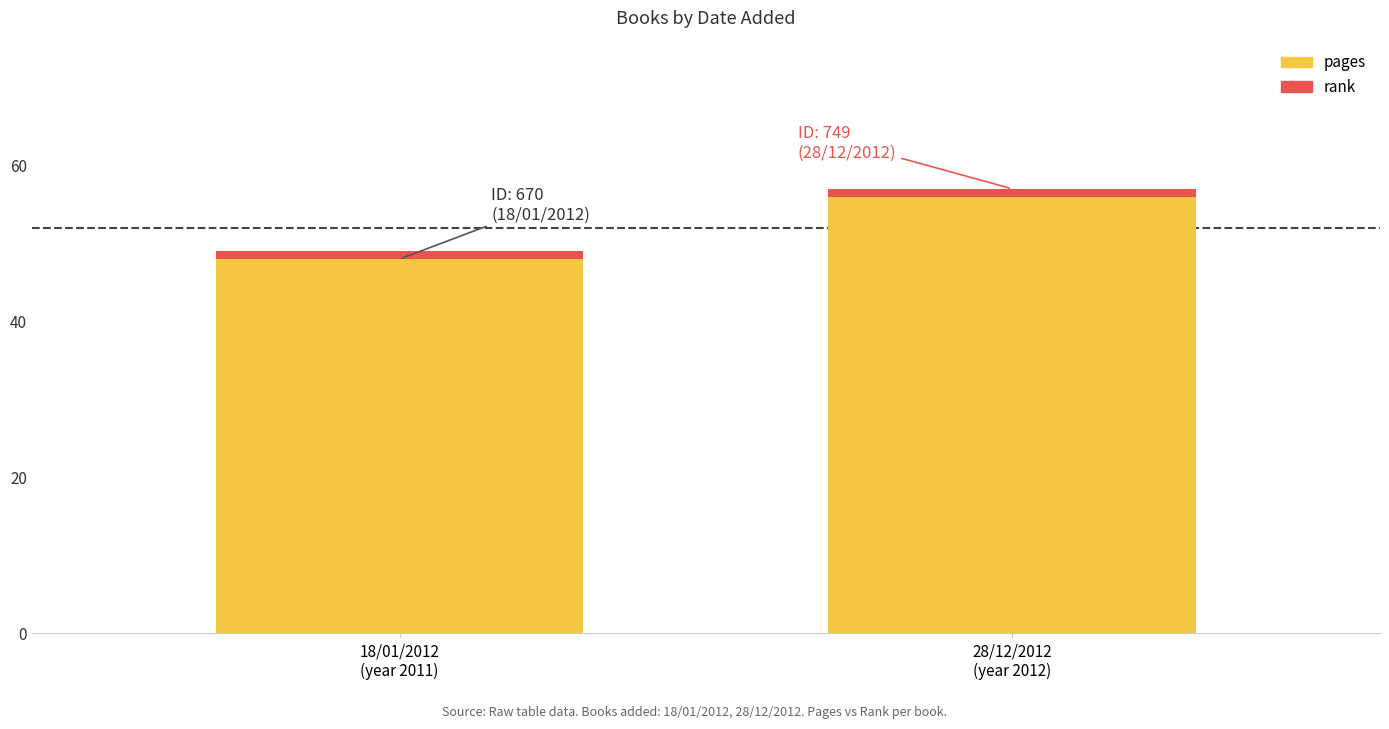

What is the lowest value of the pages series?

48